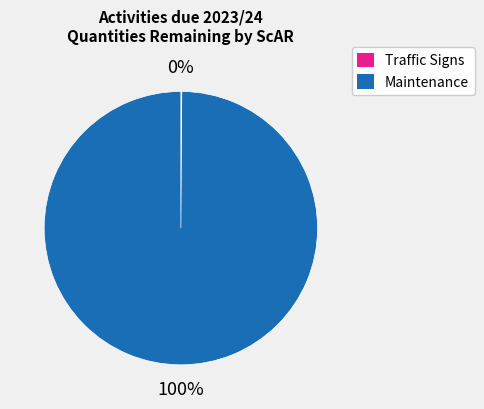

Does Maintenance account for over 50% of the chart?

Yes